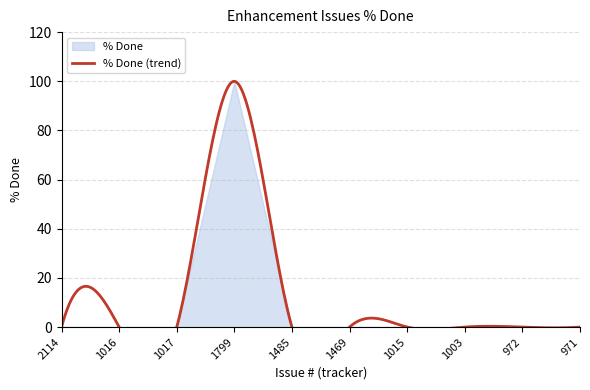

How many data points does each series have?

10